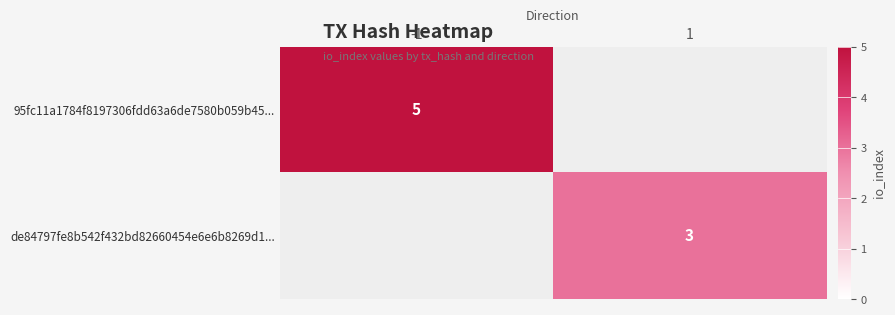

True or false: de84797fe8b542f432bd82660454e6e6b8269d1... has a value of 3 at 1.

True